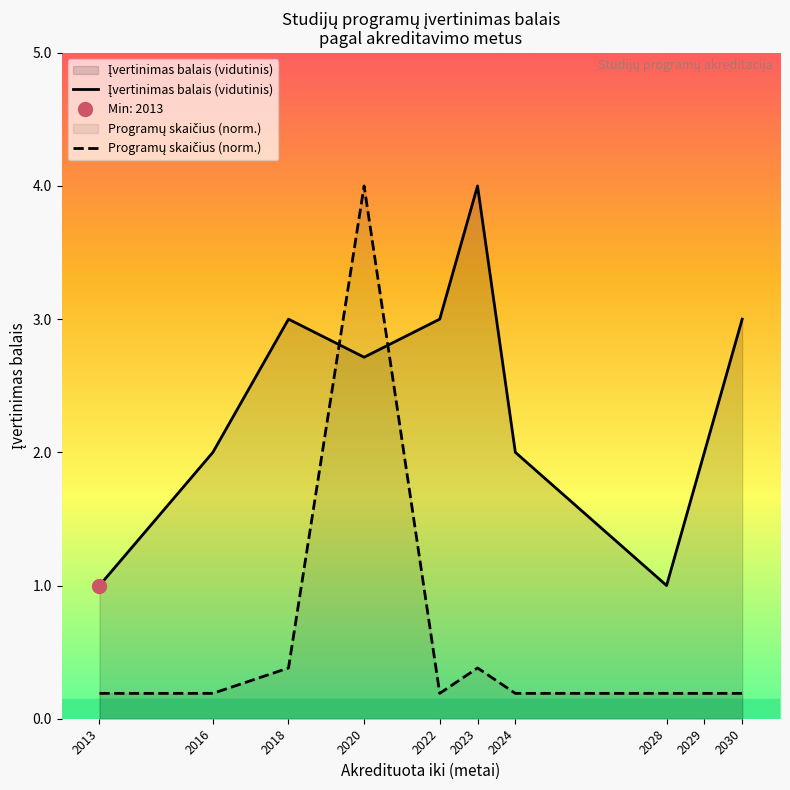

Which series has the largest range (max minus min)?

Programų skaičius (norm.)